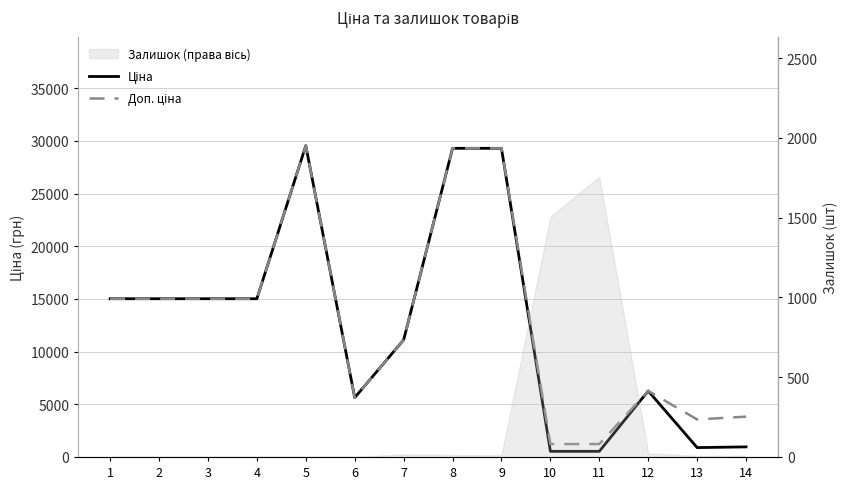

What is the difference between the maximum and second lowest values in the Доп. ціна series?

28321.8